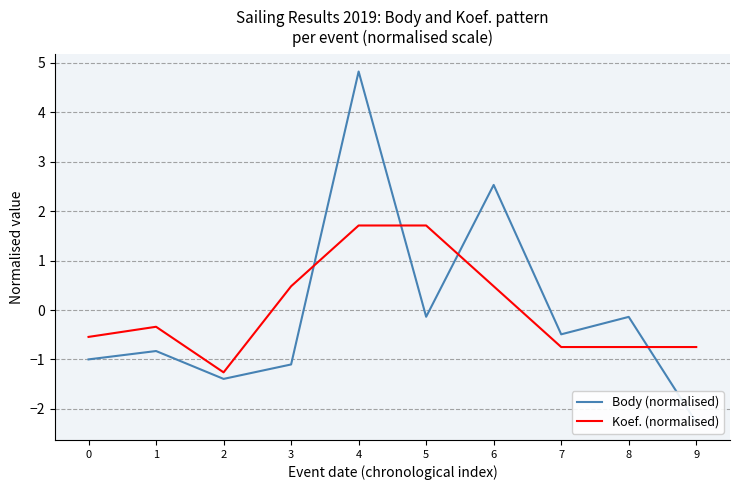

True or false: Body (normalised) has a value of -0.1 at 8.

True